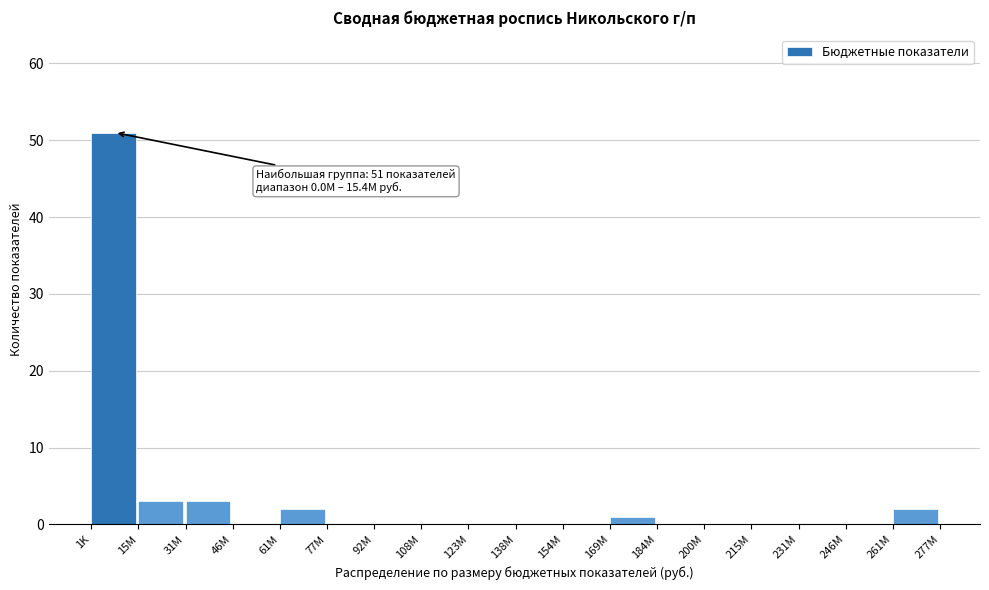

Reading left to right, list all the values displayed in this chart.

1K=51	15M=3	31M=3	46M=0	61M=2	77M=0	92M=0	108M=0	123M=0	138M=0	154M=0	169M=1	184M=0	200M=0	215M=0	231M=0	246M=0	261M=2